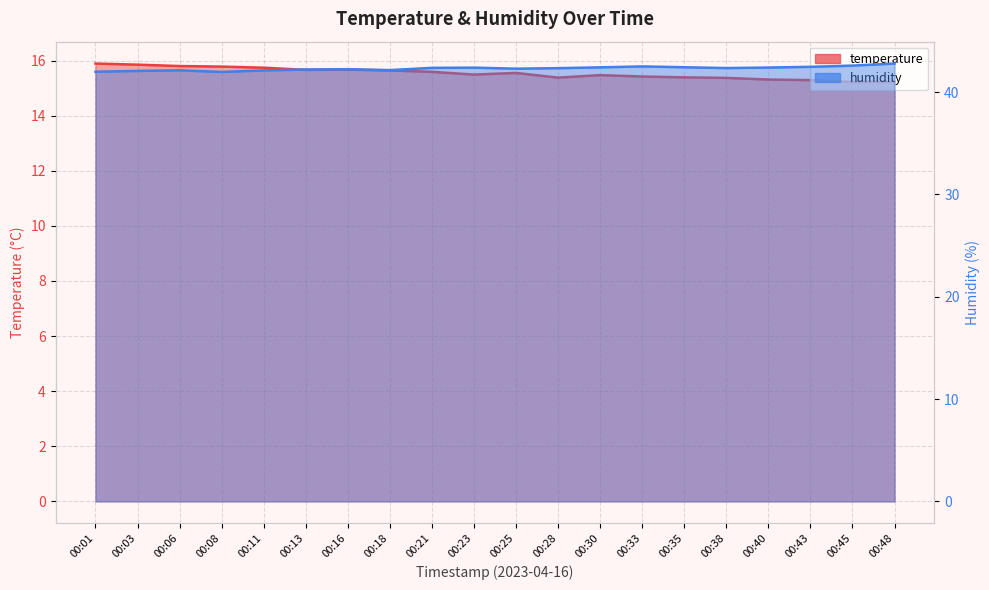

Reading left to right, list all the values displayed in this chart.

temperature: 00:01=15.9	00:03=15.8	00:06=15.8	00:08=15.8	00:11=15.7	00:13=15.7	00:16=15.7	00:18=15.6	00:21=15.6	00:23=15.5	00:25=15.6	00:28=15.4	00:30=15.5	00:33=15.4	00:35=15.4	00:38=15.4	00:40=15.3	00:43=15.3	00:45=15.2	00:48=15.2
humidity: 00:01=42.0	00:03=42.1	00:06=42.1	00:08=42.0	00:11=42.1	00:13=42.2	00:16=42.2	00:18=42.1	00:21=42.4	00:23=42.4	00:25=42.3	00:28=42.3	00:30=42.4	00:33=42.5	00:35=42.4	00:38=42.4	00:40=42.4	00:43=42.5	00:45=42.6	00:48=42.8